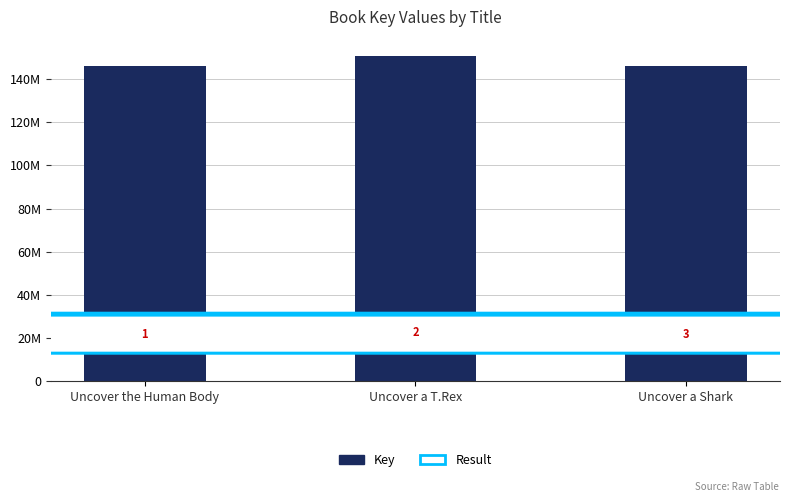

Are the bars horizontal?

No